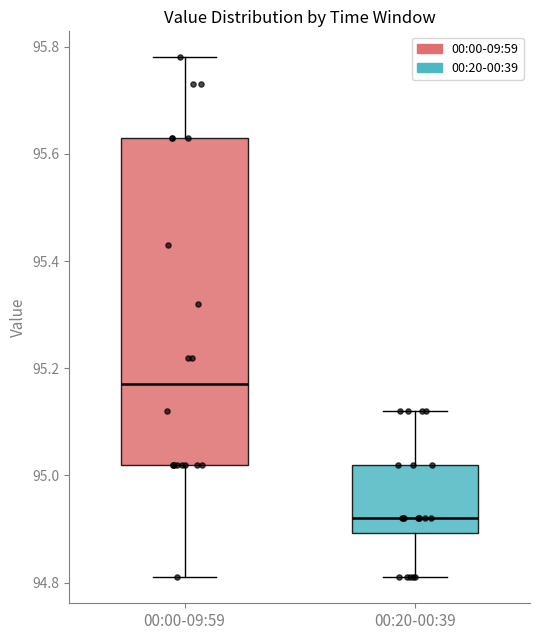

Comparing the boxes themselves (not the whiskers), which one is the tallest?

00:00-09:59